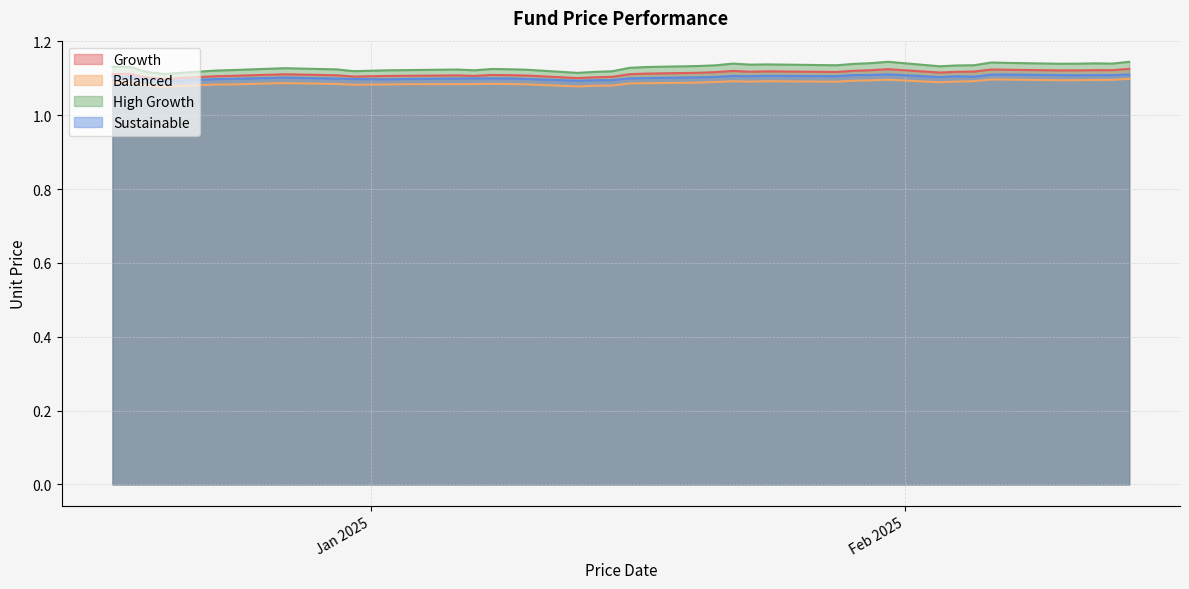

What is the label of the 17th point from the right?

2025-01-13